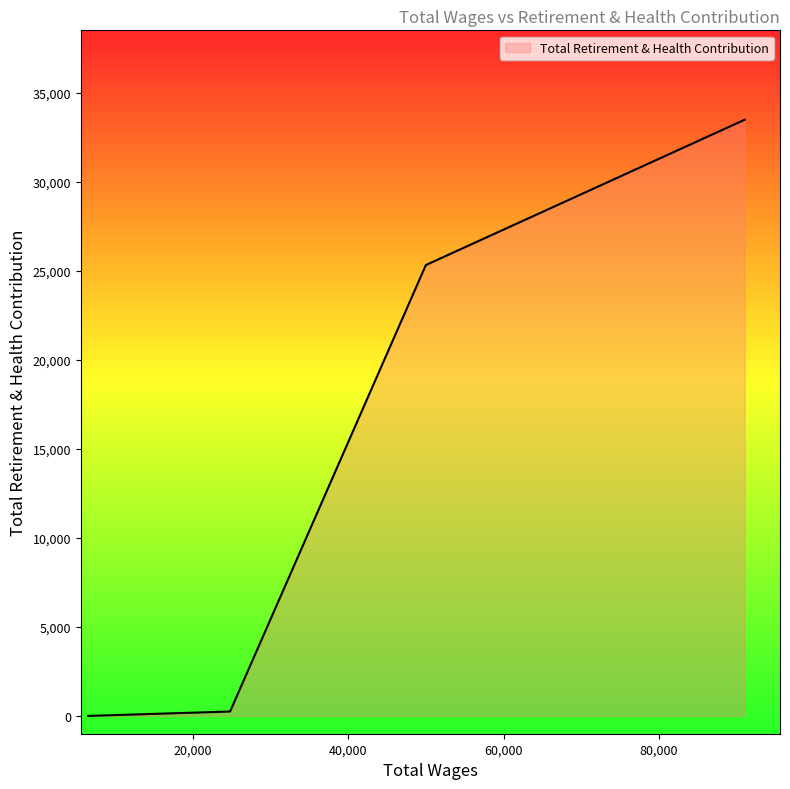

What is the difference between the maximum and second lowest values?

33254